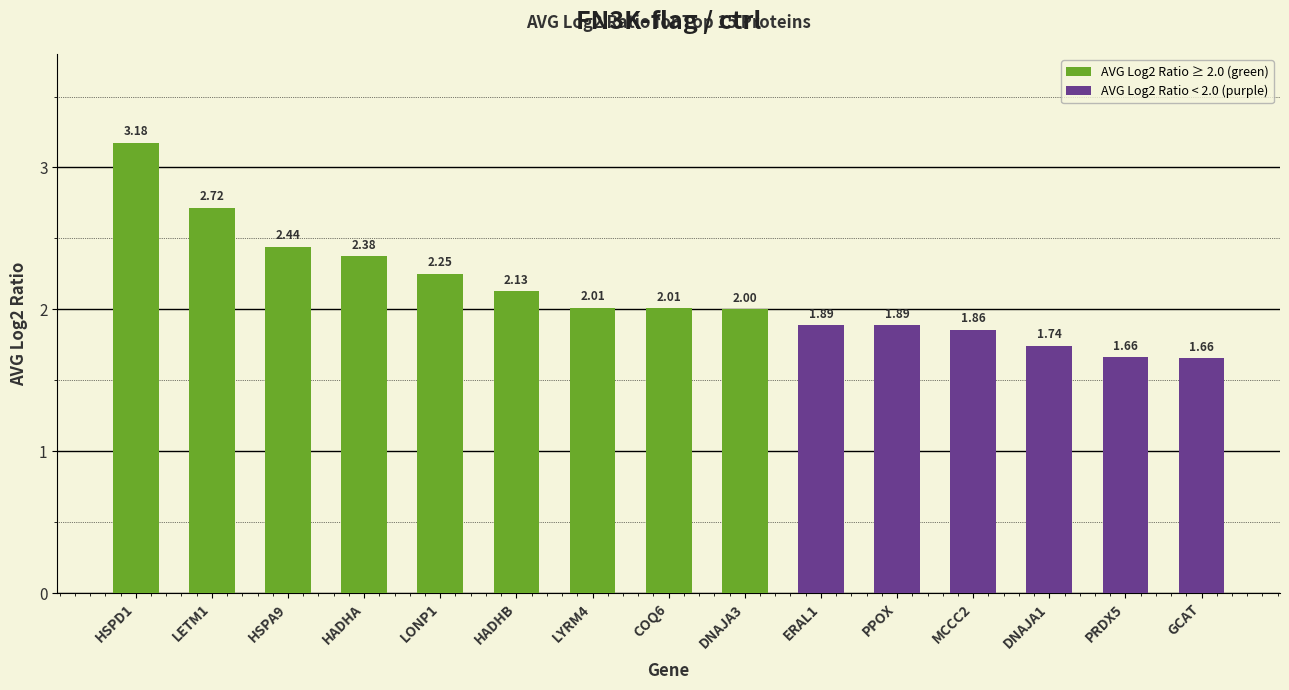

What is the label of the 10th bar from the right?

HADHB